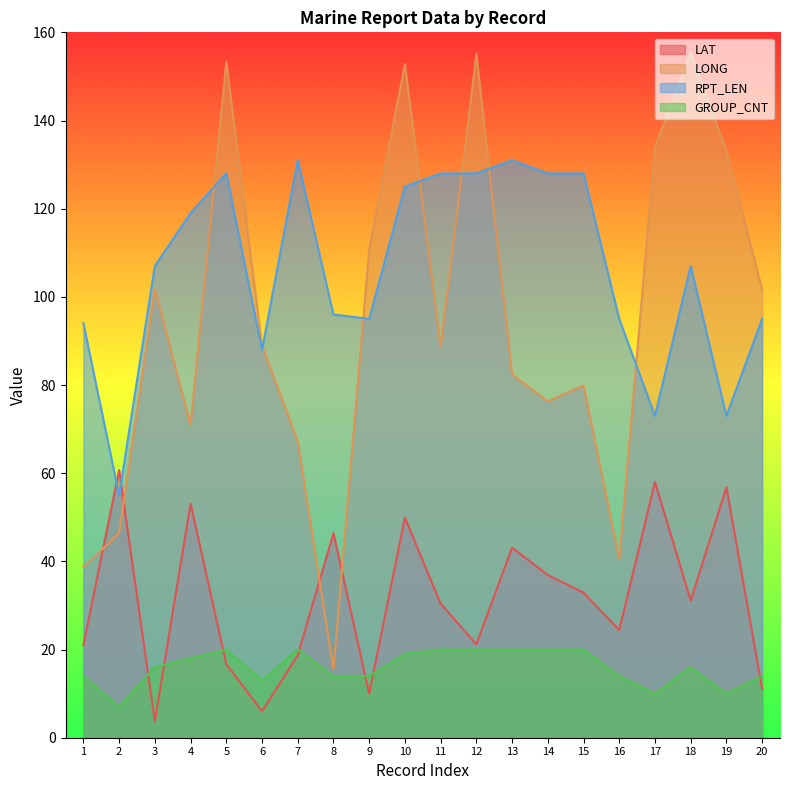

At which category is the sum across all series the highest?

10